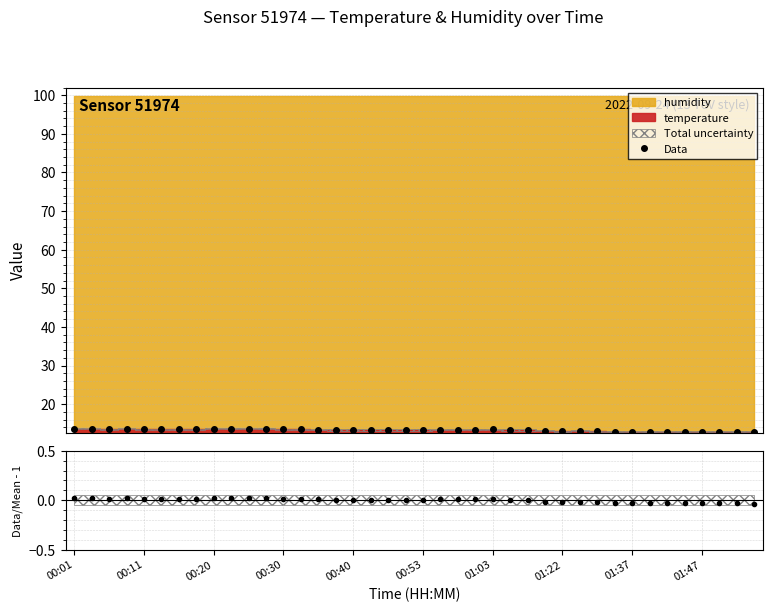

What is the difference between the maximum and minimum values in the Data series?

0.8